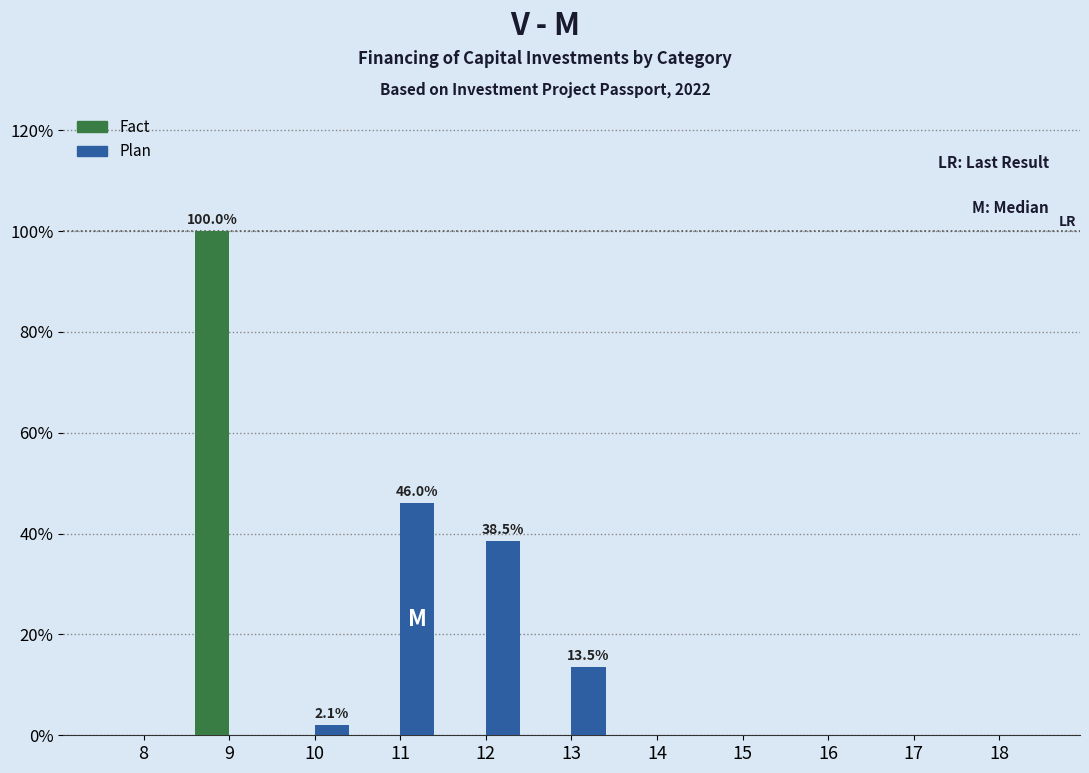

Reading left to right, what are all the values shown in this chart?

Fact: 8=0.0	9=100.0	10=0.0	11=0.0	12=0.0	13=0.0	14=0.0	15=0.0	16=0.0	17=0.0	18=0.0
Plan: 8=0.0	9=0.0	10=2.1	11=46.0	12=38.5	13=13.5	14=0.0	15=0.0	16=0.0	17=0.0	18=0.0